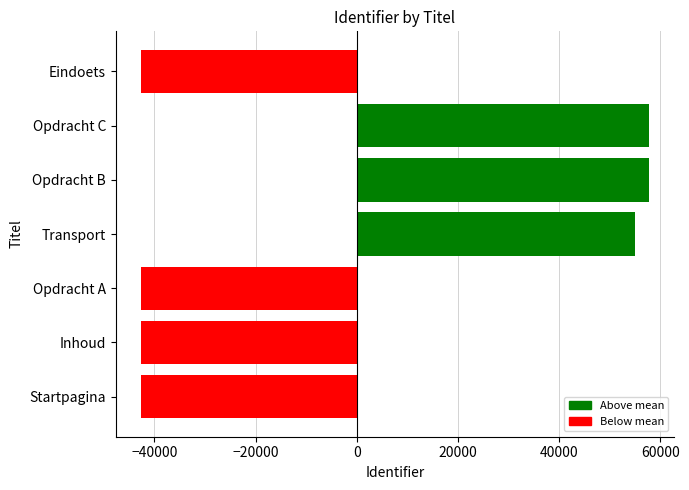

What is the maximum value shown in the chart?

57713.9